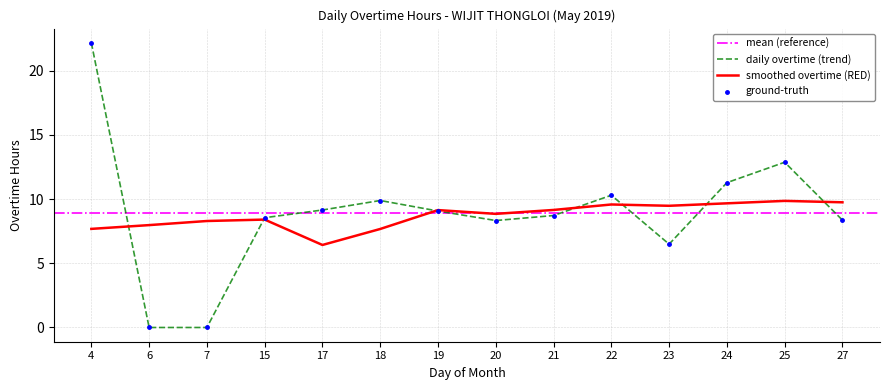

Between 4 and 22, which is larger?

4